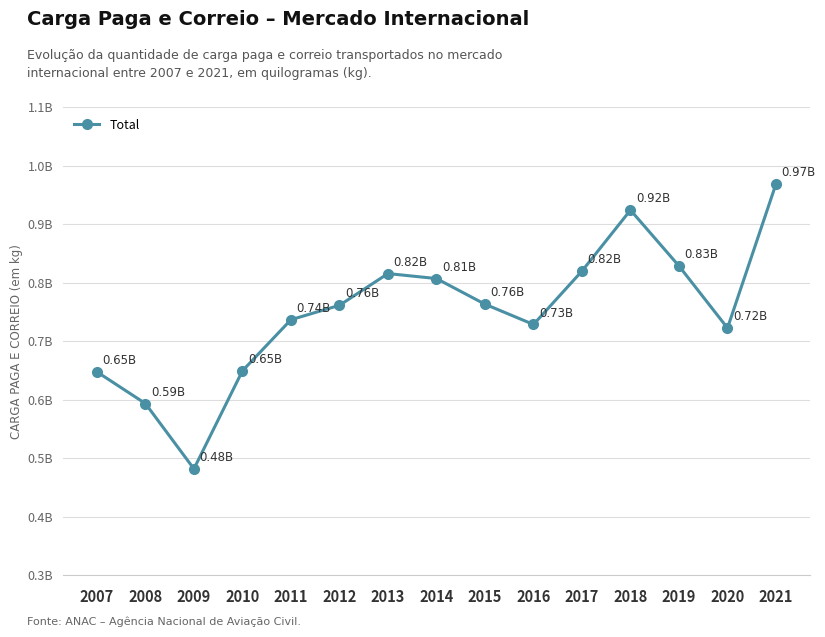

Is this an area chart (filled region under the line)?

No